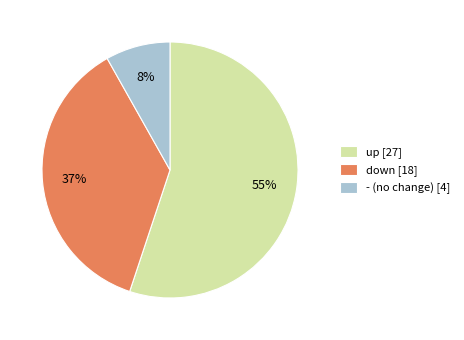

Is there a majority slice in this chart?

Yes